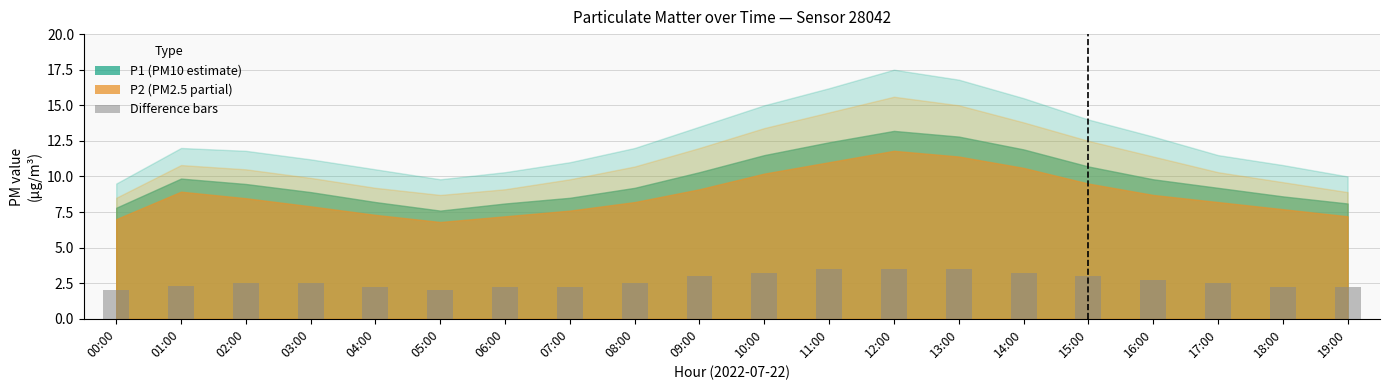

How many categories are shown in the chart?

20